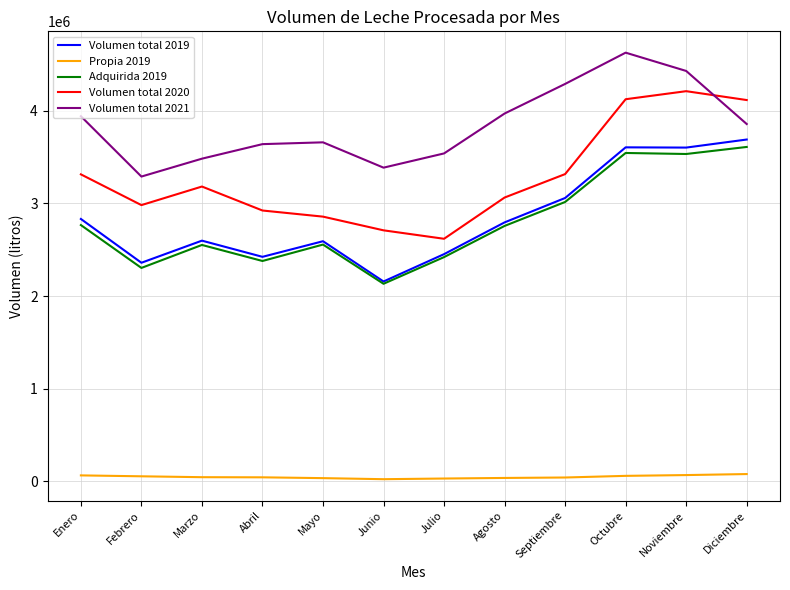

How many values in the Adquirida 2019 series are below 2755931?

6